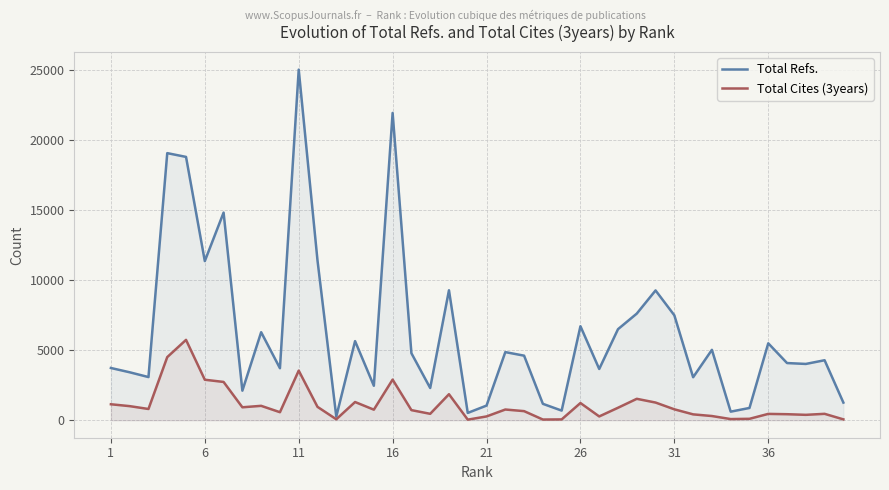

What is the spread (max minus min) of values at 26?

5476